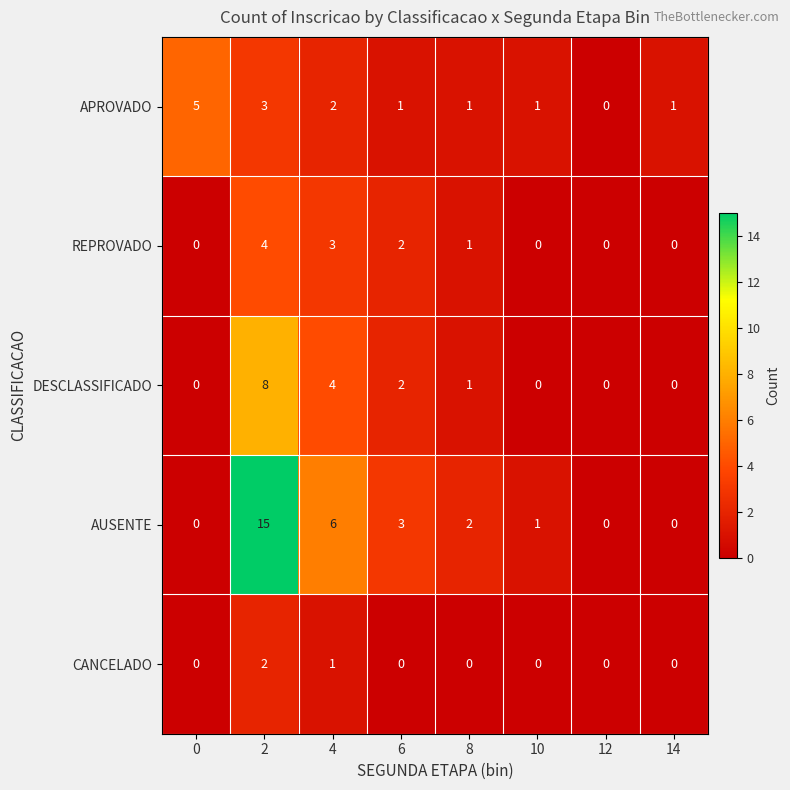

What is the total value across all series at 2?

32